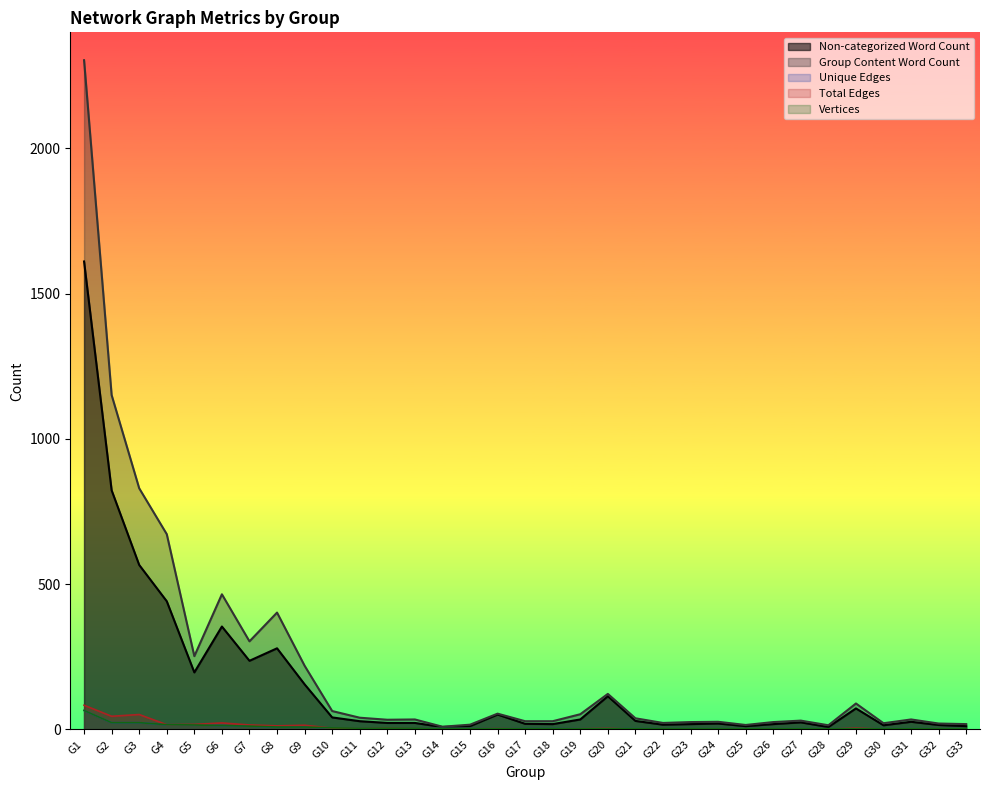

At which label does Total Edges reach its peak?

G1